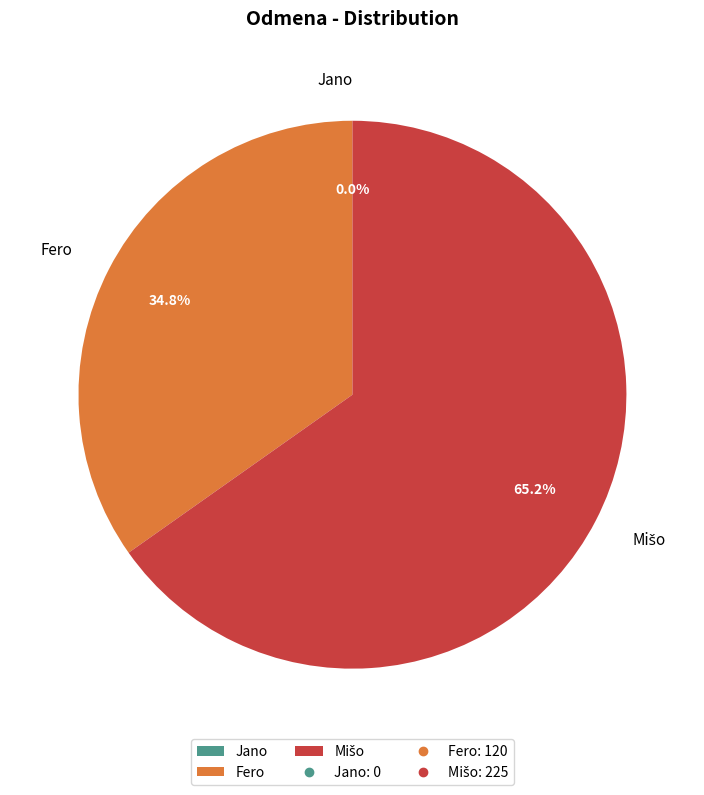

Does any single category account for the majority?

Yes